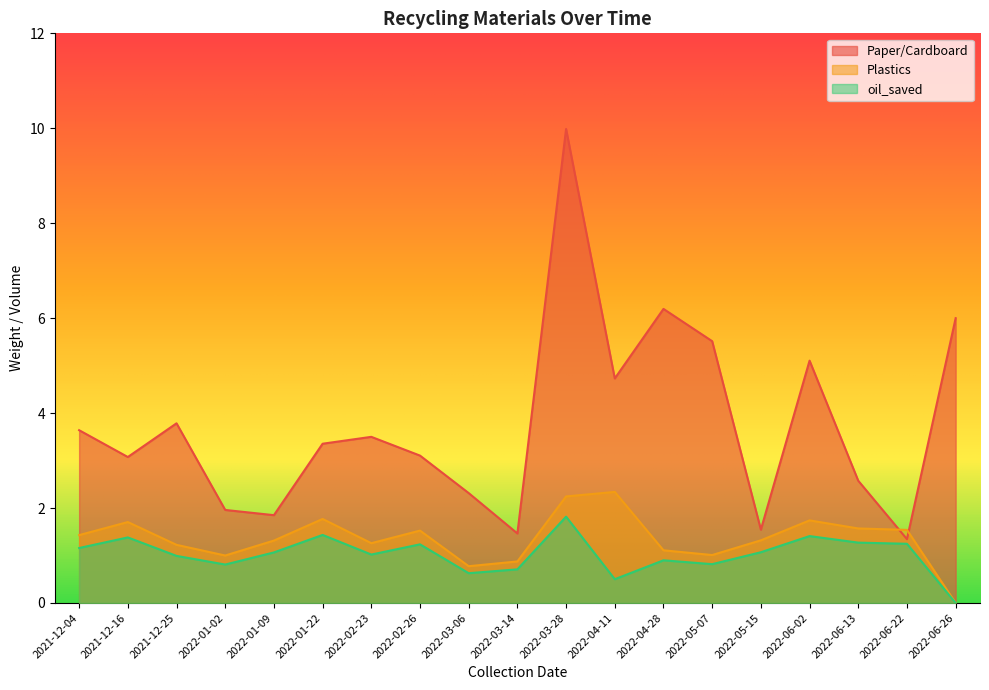

What is the label of the 19th point from the left?

2022-06-26